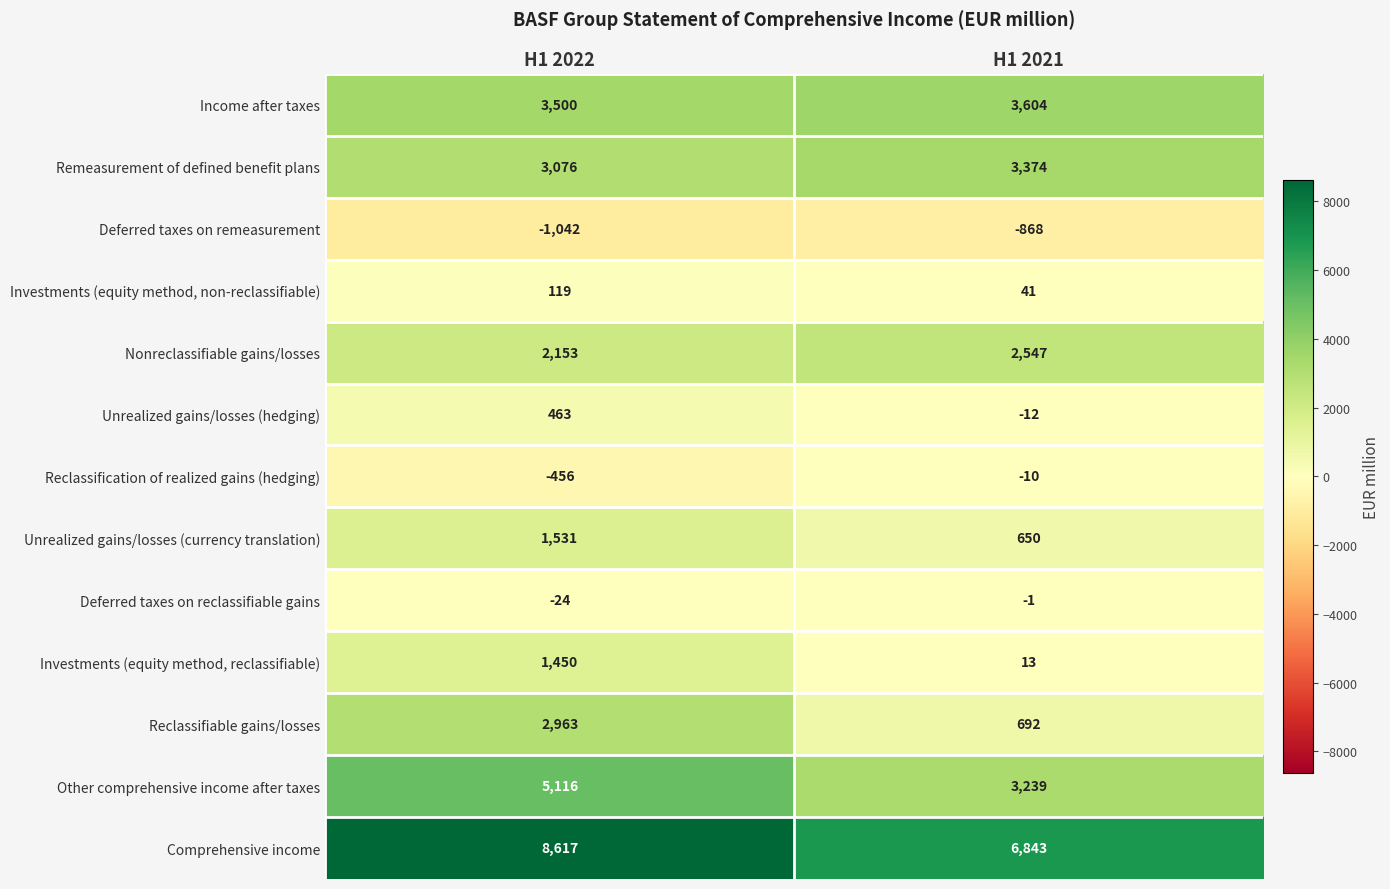

What is the difference between the maximum and minimum values in the Reclassification of realized gains (hedging) series?

446